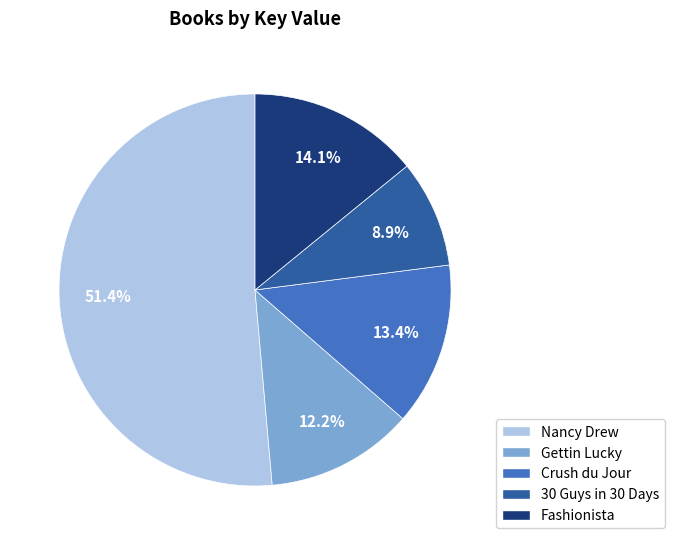

Between Crush du Jour and Gettin Lucky, which is larger?

Crush du Jour